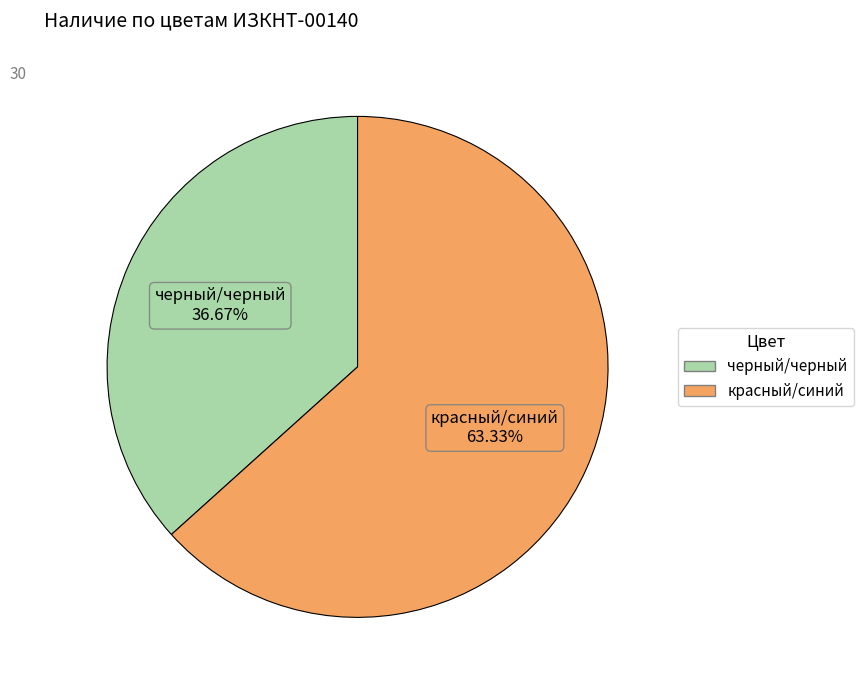

To the nearest percent, what is the difference between the красный/синий and черный/черный slice percentages?

27%